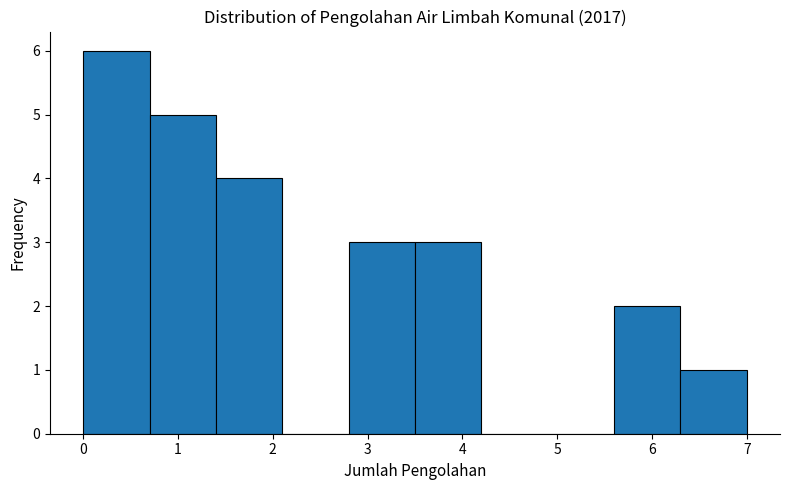

Which range on the x-axis has the tallest bar?

0.0 to 0.7